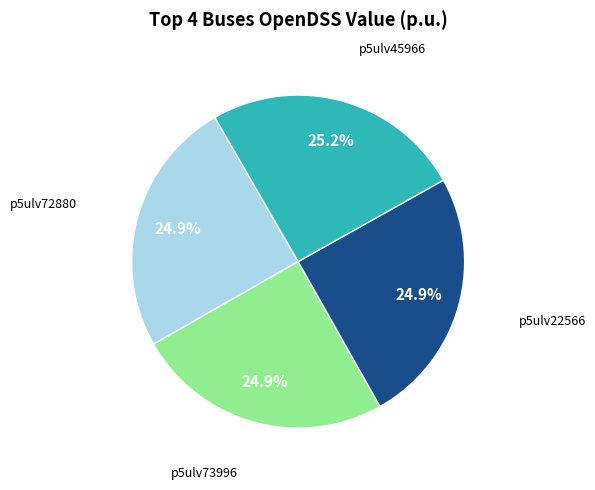

How many slices are in this pie chart?

4